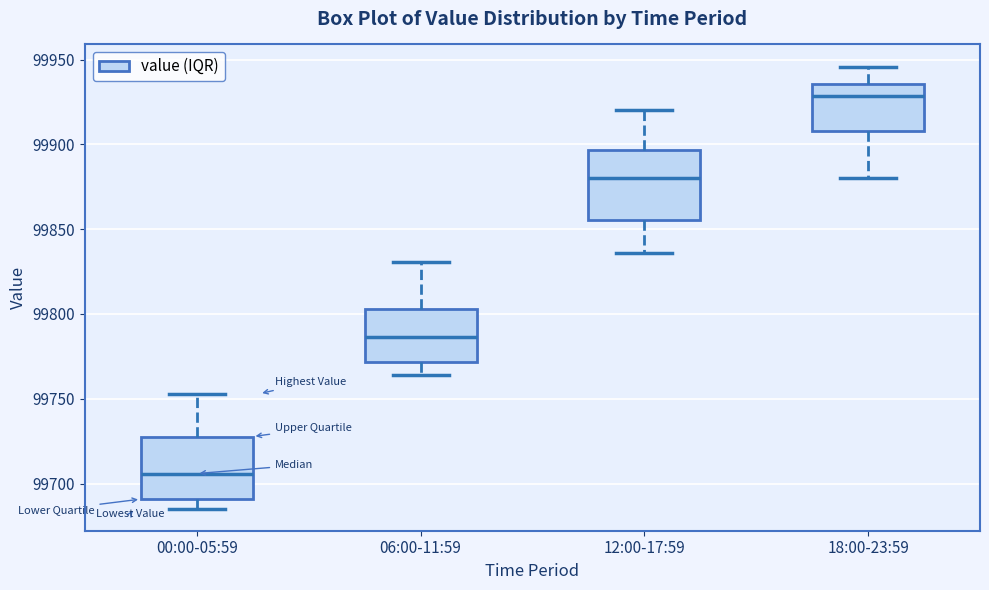

Where does the lower whisker of the box for 00:00-05:59 end on the y-axis? The values are not printed on the chart, so give them approximately, as read against the axis.

99685